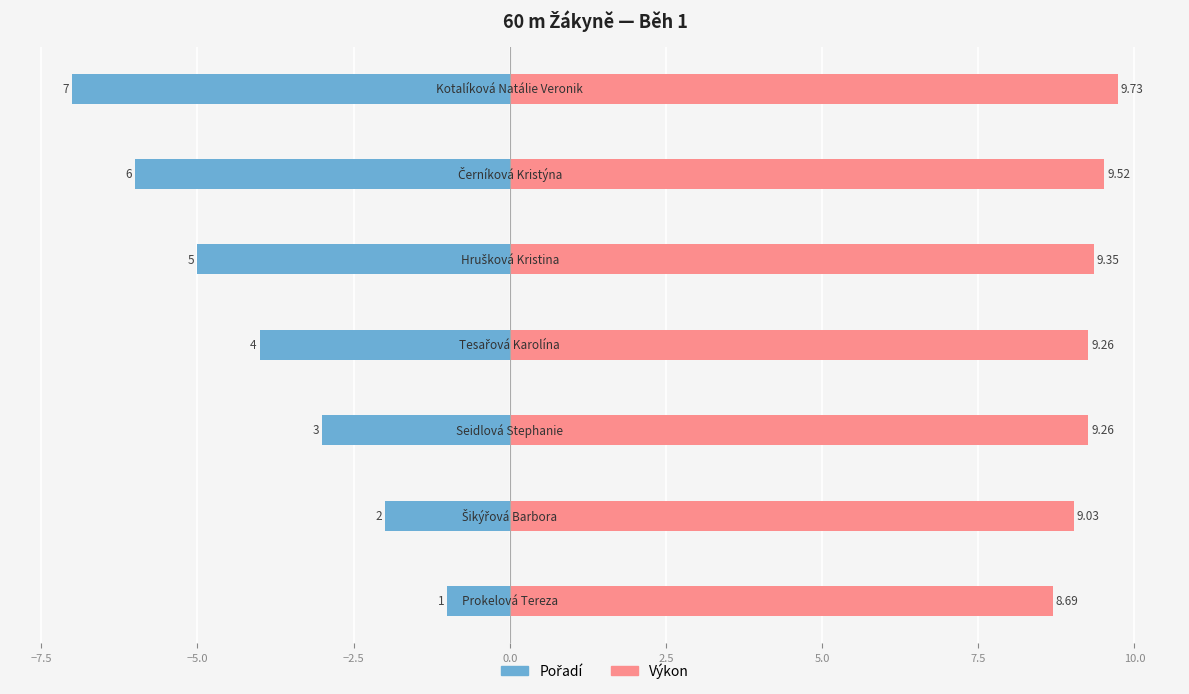

What are all the series names shown in the legend?

Pořadí, Výkon